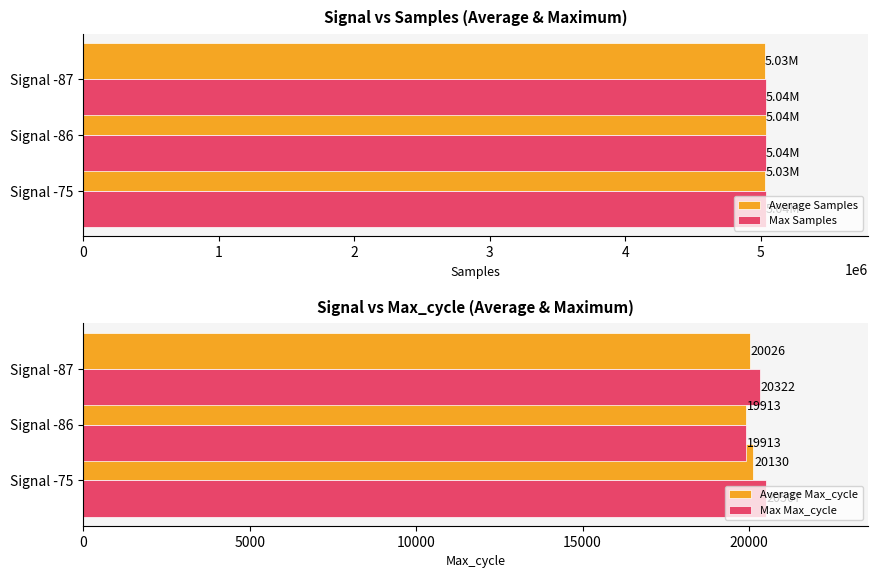

Rank the categories by Max Max_cycle value from highest to lowest.

Signal -75, Signal -87, Signal -86